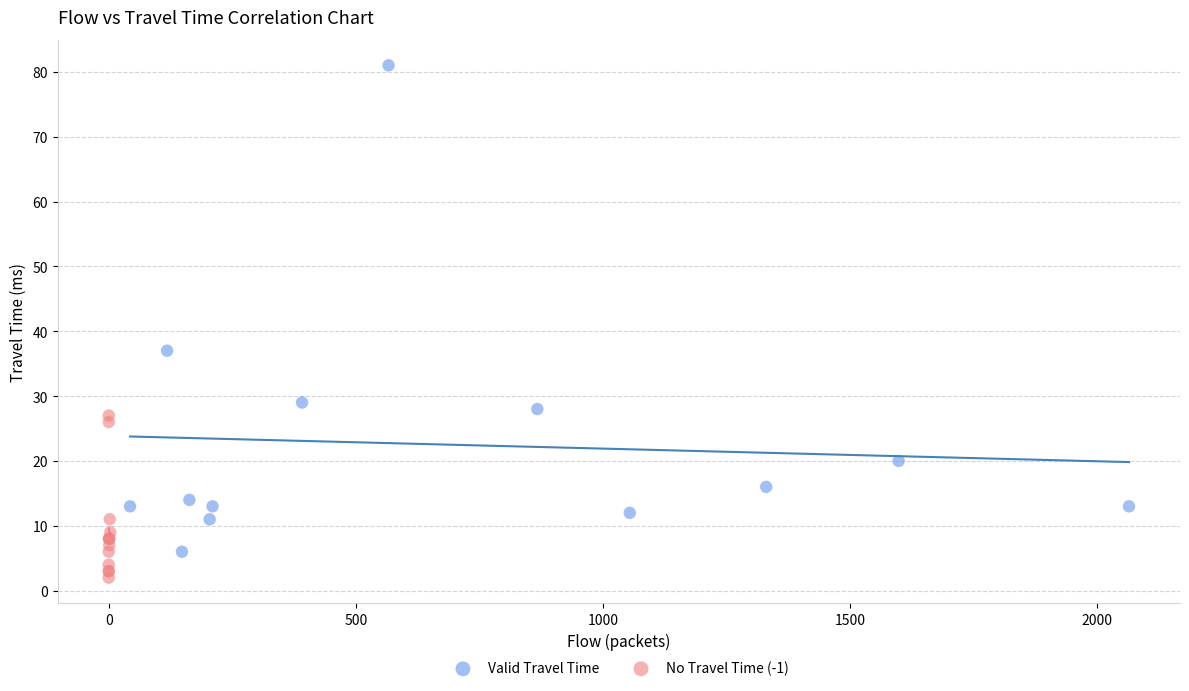

Which series contains the highest Y value?

Valid Travel Time